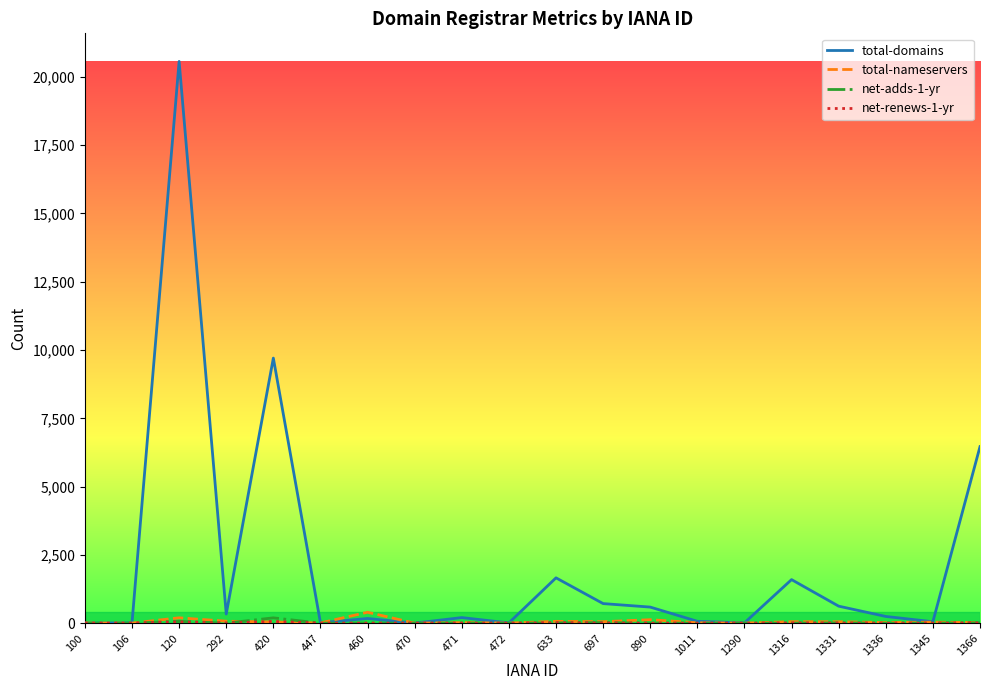

What is the maximum value for total-domains?

20567